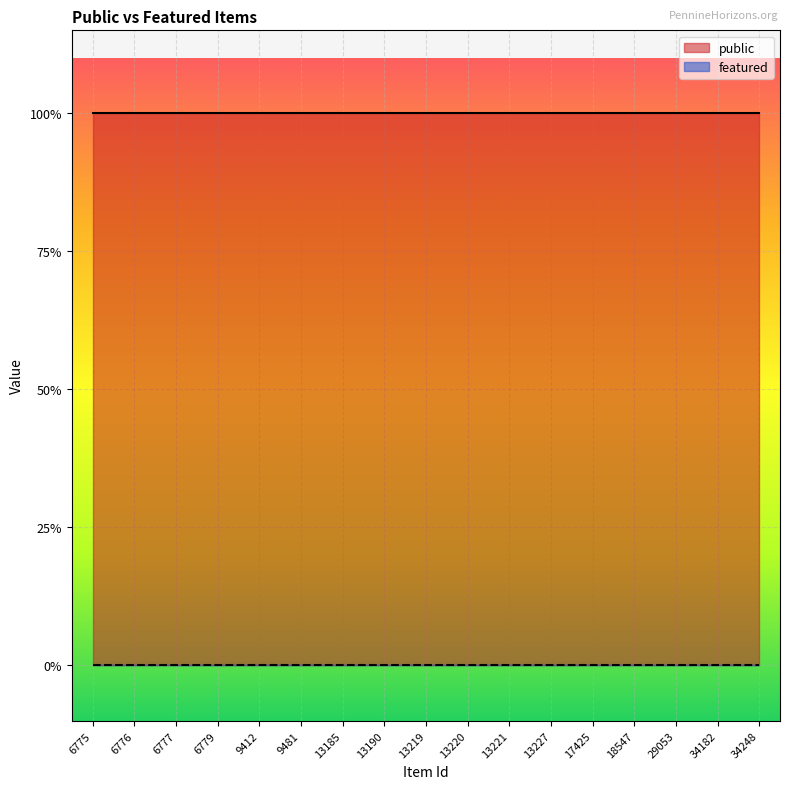

List the labels in order of featured value, smallest first.

6775, 6776, 6777, 6779, 9412, 9481, 13185, 13190, 13219, 13220, 13221, 13227, 17425, 18547, 29053, 34182, 34248